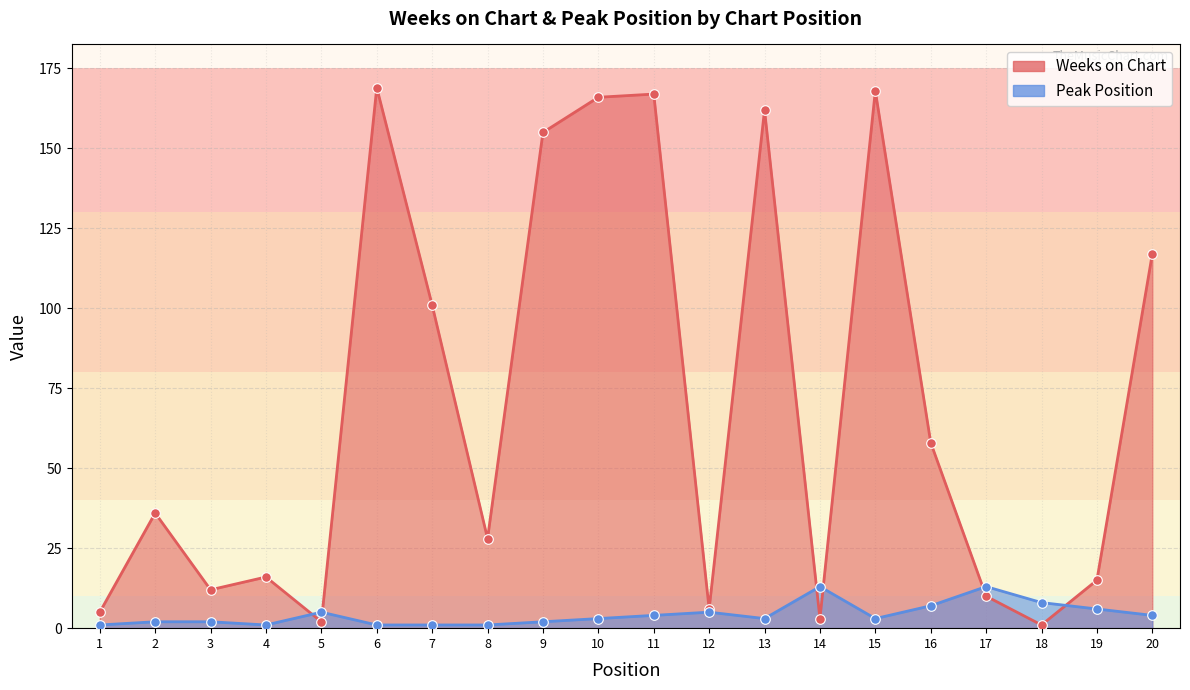

At how many categories does at least one series exceed 122?

6